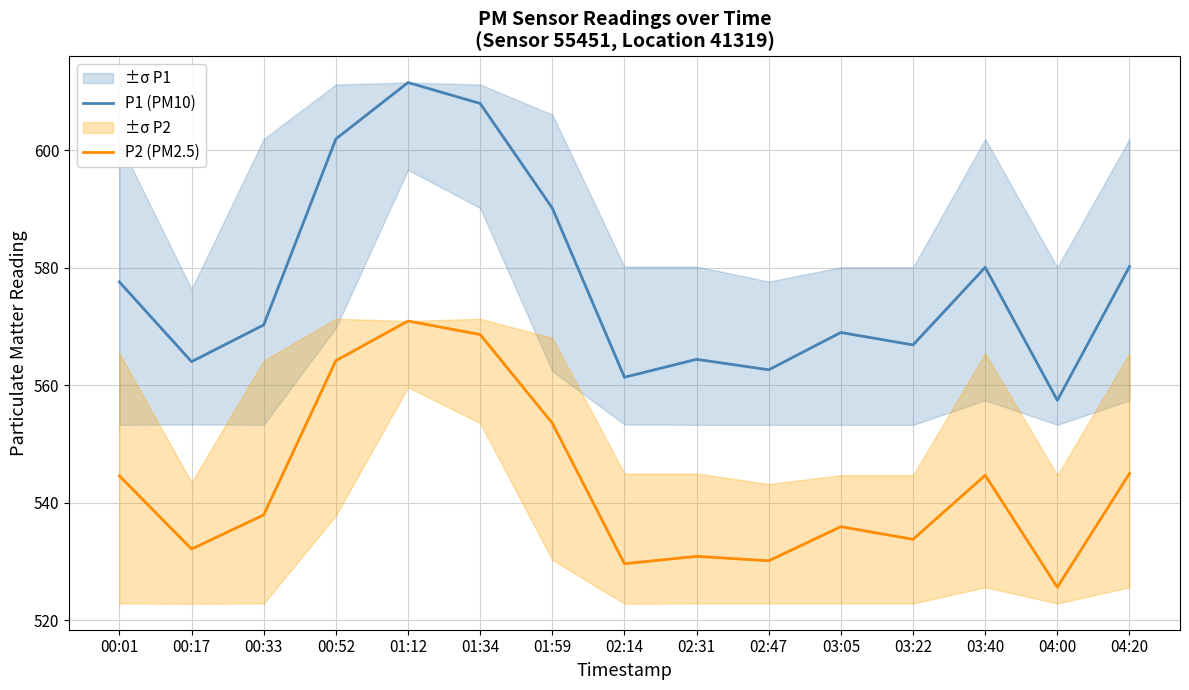

True or false: P1 (PM10) has more than 0 points higher than both neighbors.

True